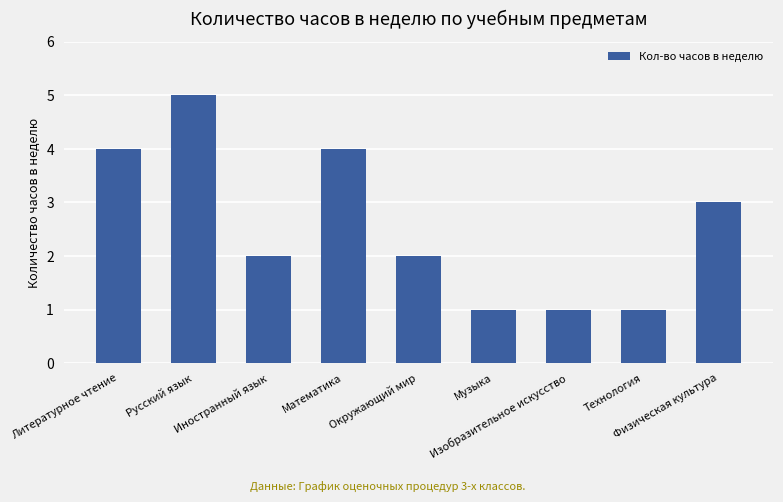

What is the minimum value shown in the chart?

1